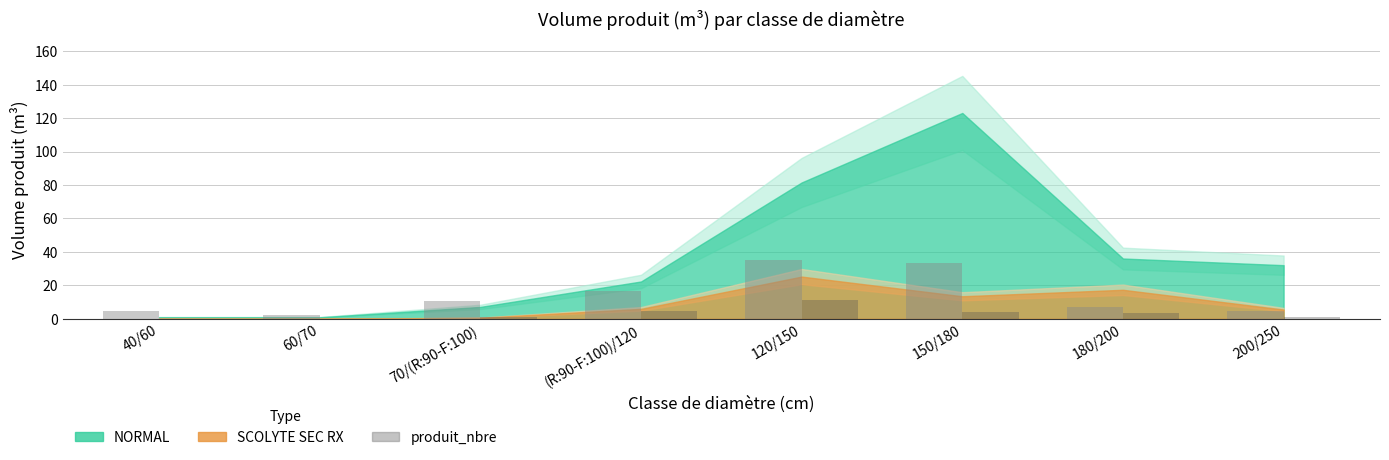

Count the number of data series in this chart.

2